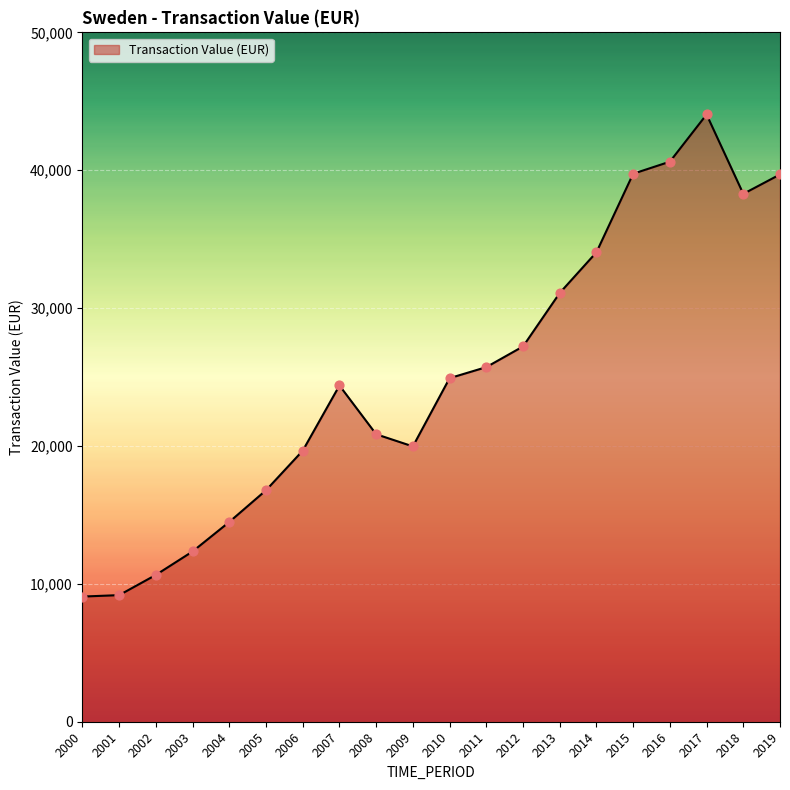

Approximately how many times larger is the value at 2019 compared to 2002?

3.7